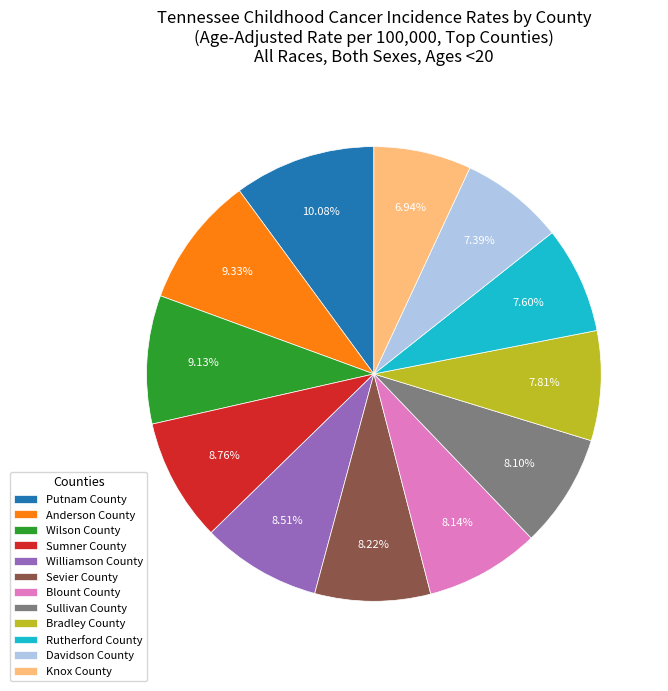

Which category has the biggest portion of the pie?

Putnam County